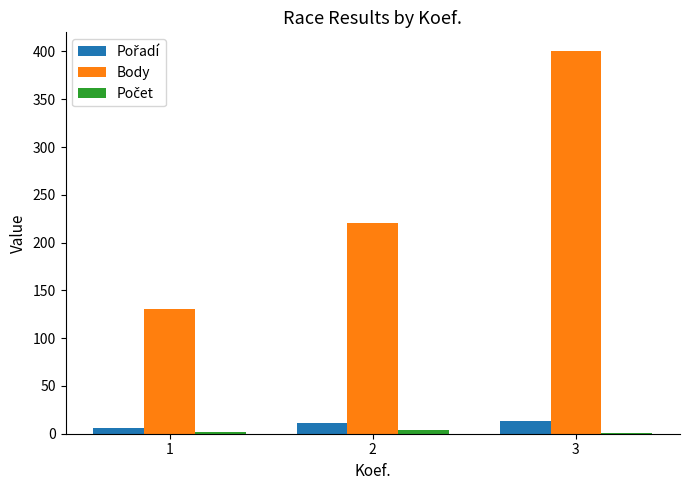

At which label is Body closest to 265?

2